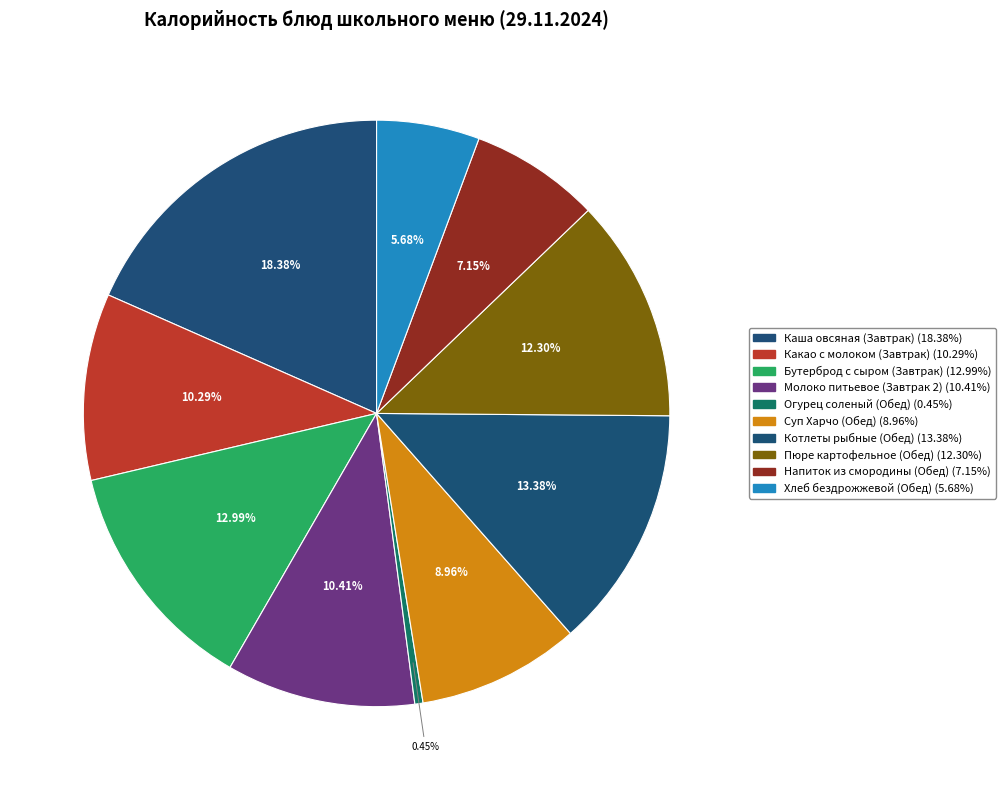

Is it true that Напиток из смородины (Обед) is 7% of the pie?

True